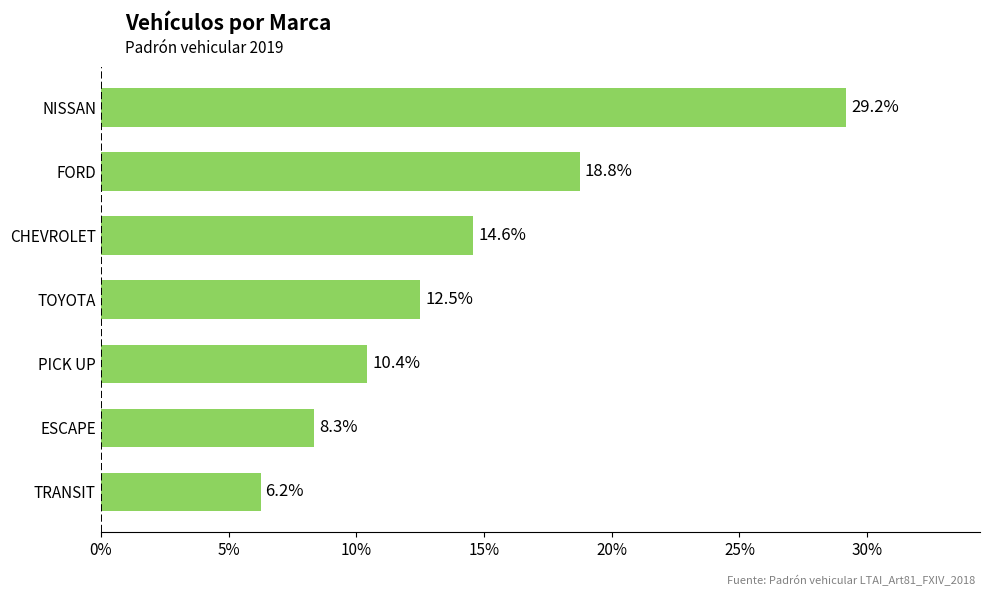

Are the bars horizontal?

Yes